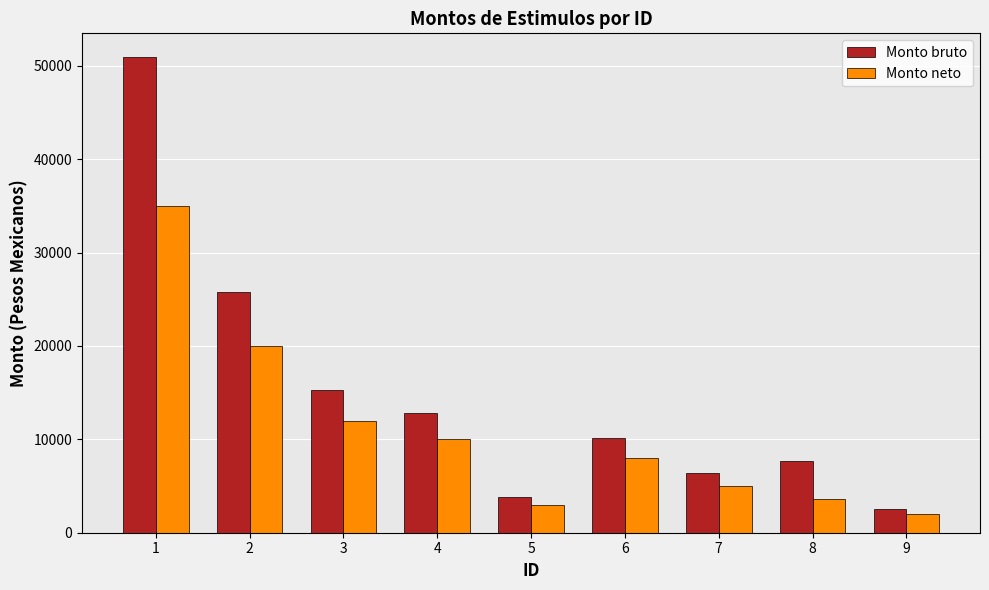

What is the average value of the Monto neto series?

10955.6